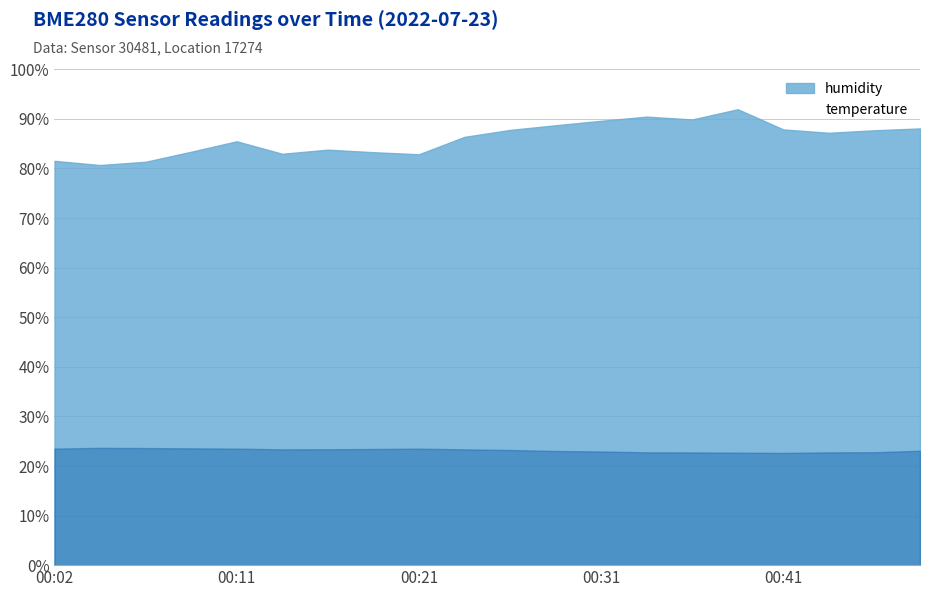

At which category does humidity reach its first local valley?

00:04